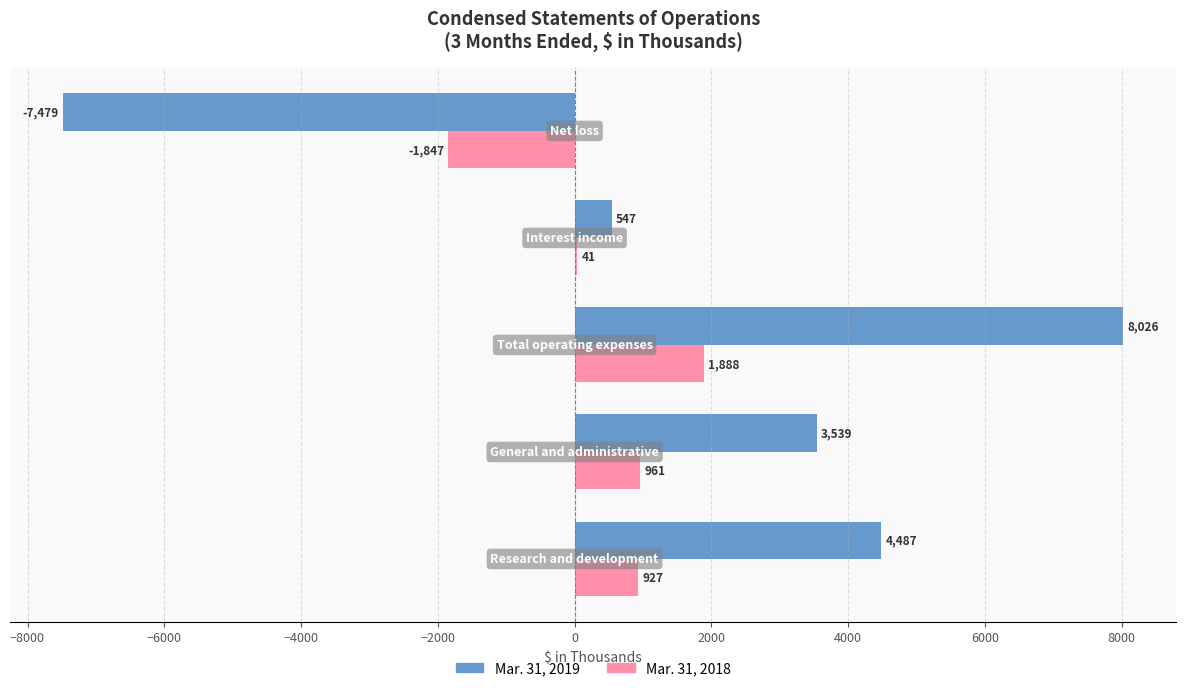

Which series has the largest total across all categories?

Mar. 31, 2019